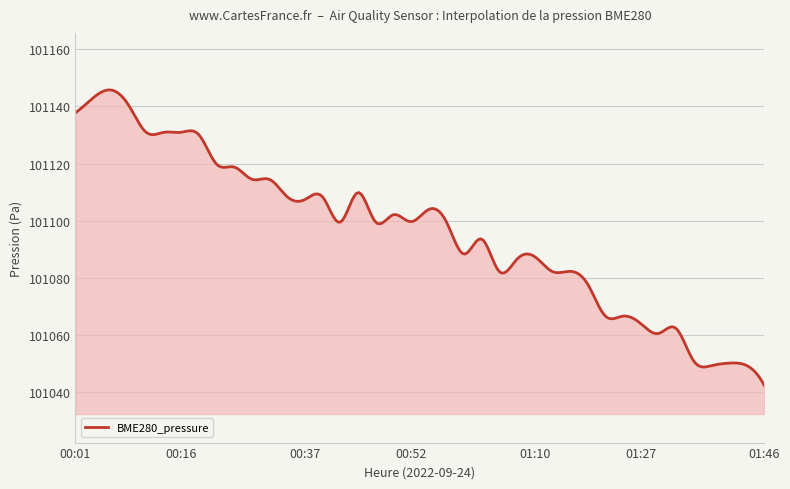

What is the difference between the maximum and minimum values?

103.6